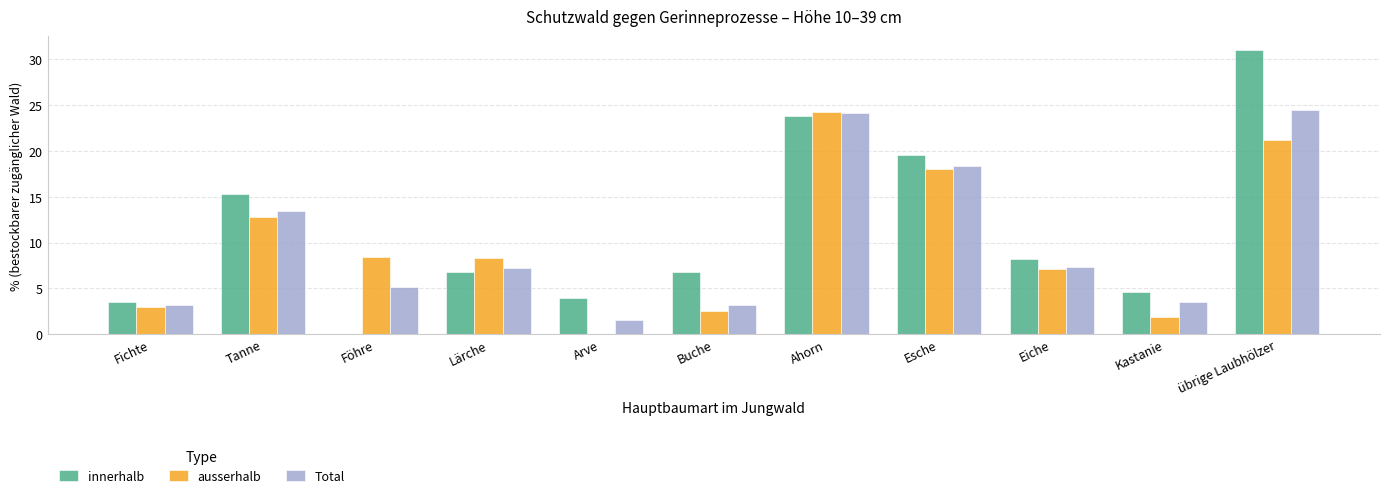

Which series changed the most between Föhre and Lärche?

innerhalb